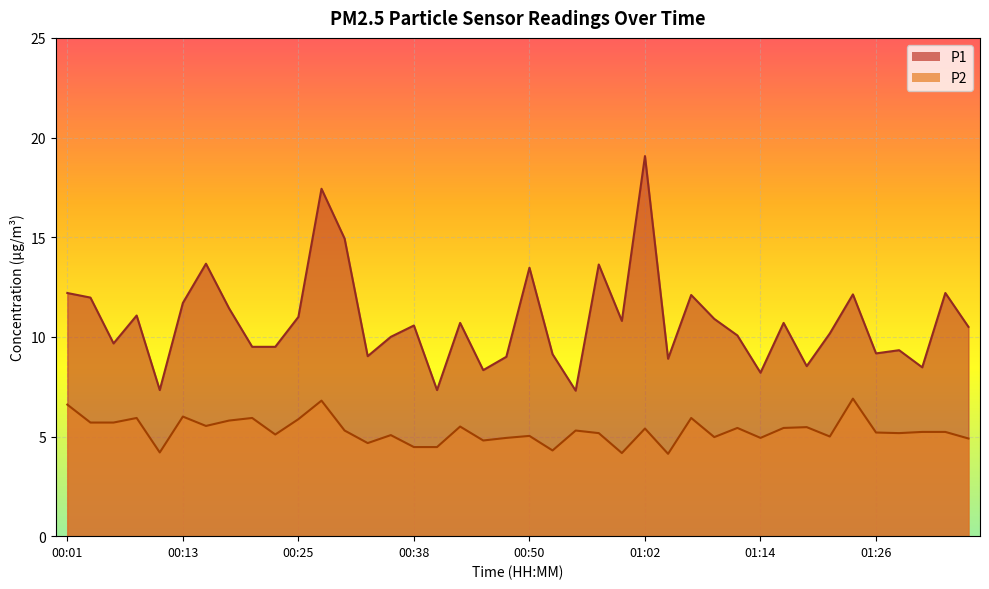

Reading left to right, list all the values displayed in this chart.

P1: 00:01=12.2	00:03=12.0	00:06=9.7	00:08=11.1	00:11=7.3	00:13=11.7	00:16=13.7	00:18=11.4	00:21=9.5	00:23=9.5	00:25=11.0	00:28=17.4	00:30=14.9	00:33=9.0	00:35=10.0	00:38=10.6	00:40=7.3	00:42=10.7	00:45=8.3	00:47=9.0	00:50=13.5	00:52=9.1	00:55=7.3	00:57=13.6	00:59=10.8	01:02=19.1	01:04=8.9	01:07=12.1	01:09=10.9	01:12=10.1	01:14=8.2	01:16=10.7	01:19=8.5	01:21=10.2	01:24=12.1	01:26=9.2	01:29=9.3	01:31=8.5	01:34=12.2	01:36=10.5
P2: 00:01=6.6	00:03=5.7	00:06=5.7	00:08=5.9	00:11=4.2	00:13=6.0	00:16=5.5	00:18=5.8	00:21=5.9	00:23=5.1	00:25=5.9	00:28=6.8	00:30=5.3	00:33=4.7	00:35=5.1	00:38=4.5	00:40=4.5	00:42=5.5	00:45=4.8	00:47=4.9	00:50=5.0	00:52=4.3	00:55=5.3	00:57=5.2	00:59=4.2	01:02=5.4	01:04=4.1	01:07=5.9	01:09=5.0	01:12=5.4	01:14=4.9	01:16=5.4	01:19=5.5	01:21=5.0	01:24=6.9	01:26=5.2	01:29=5.2	01:31=5.2	01:34=5.2	01:36=4.9